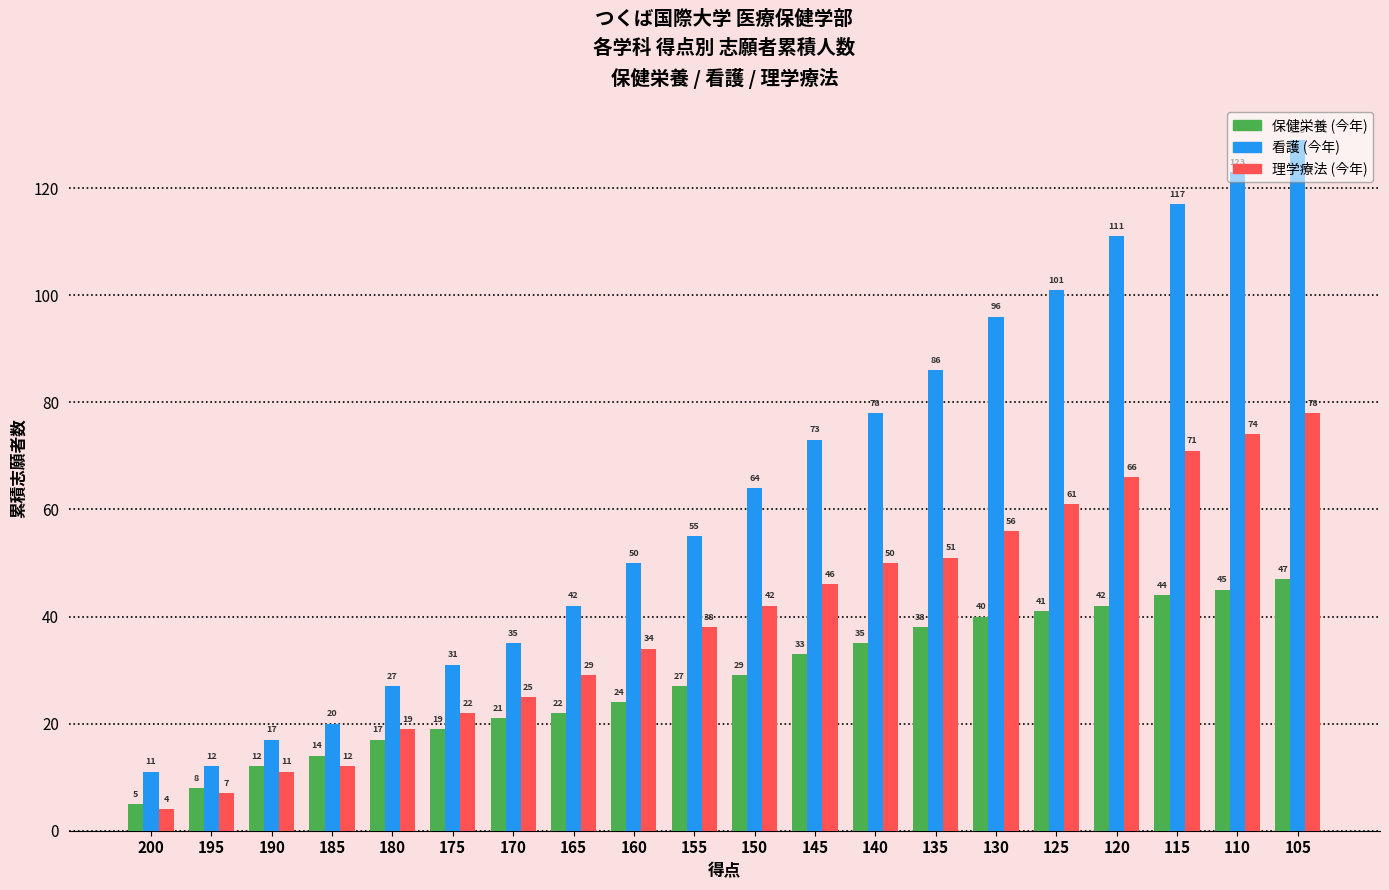

What is the value of the 理学療法 (今年) bar at the 17th from the left?

66